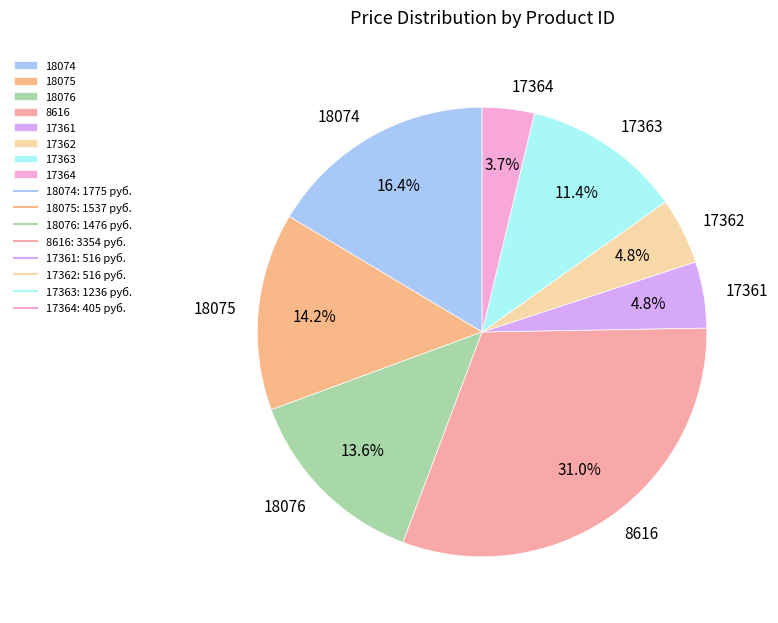

Do 8616 and 18074 together represent more than half of the pie?

No